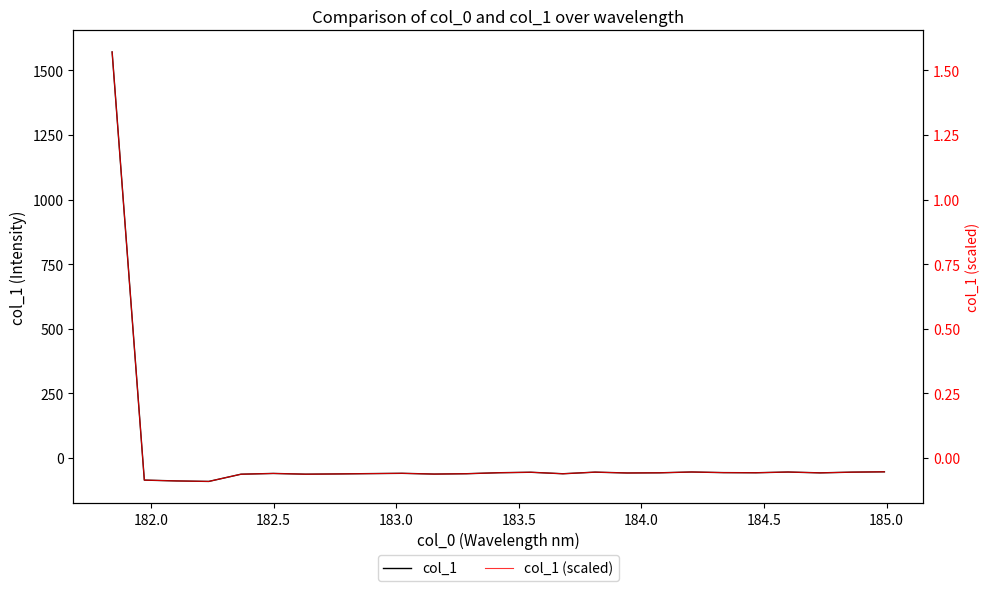

Does the chart have visible grid lines?

No